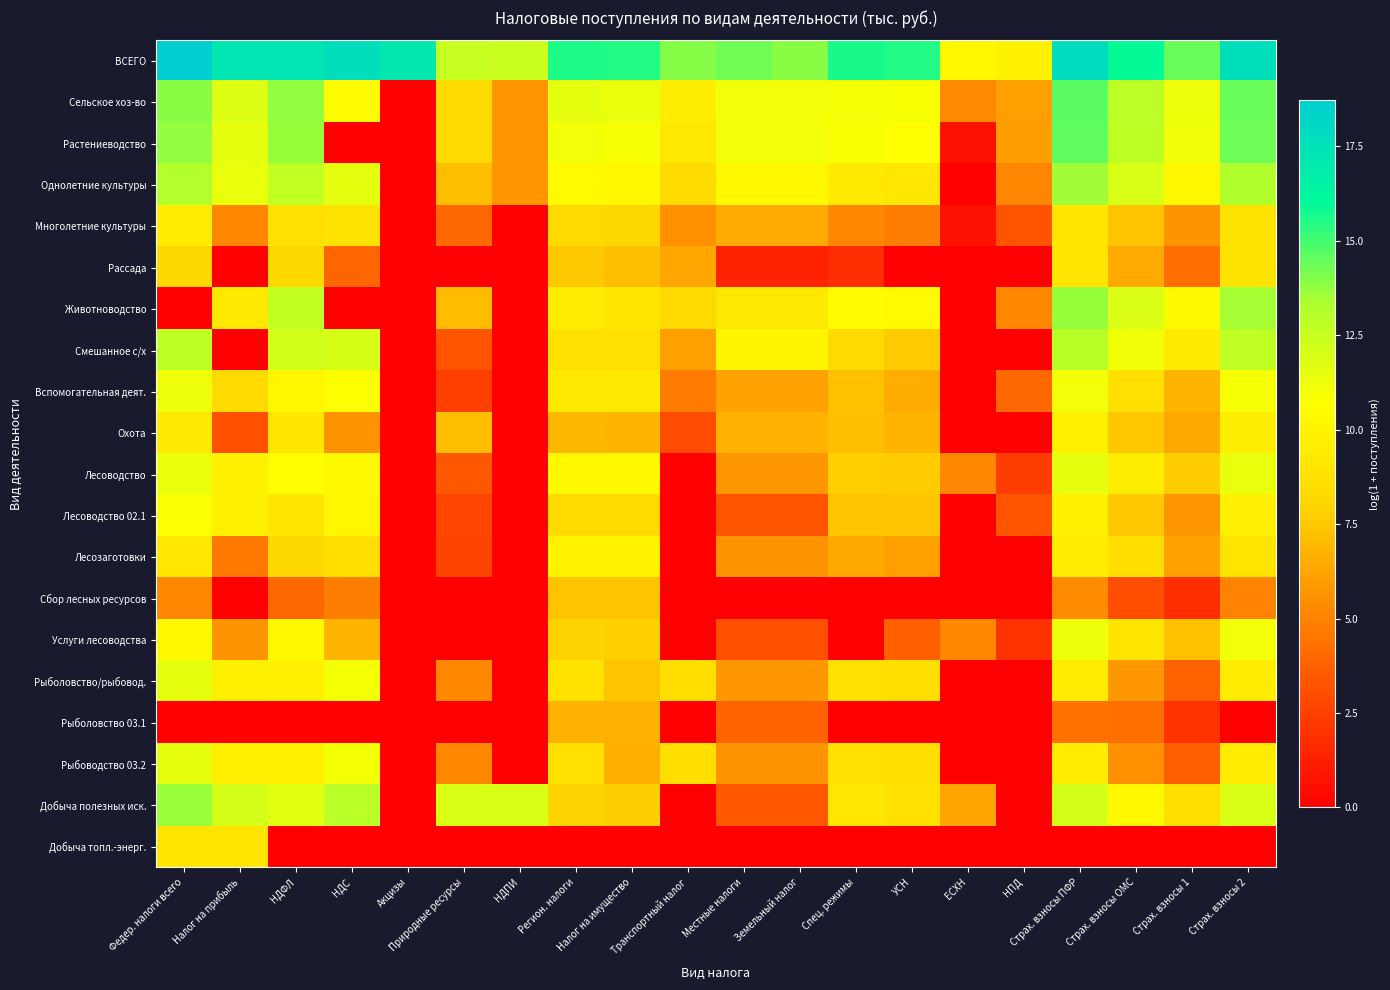

At which category does the chart reach its minimum across all series?

Акцизы